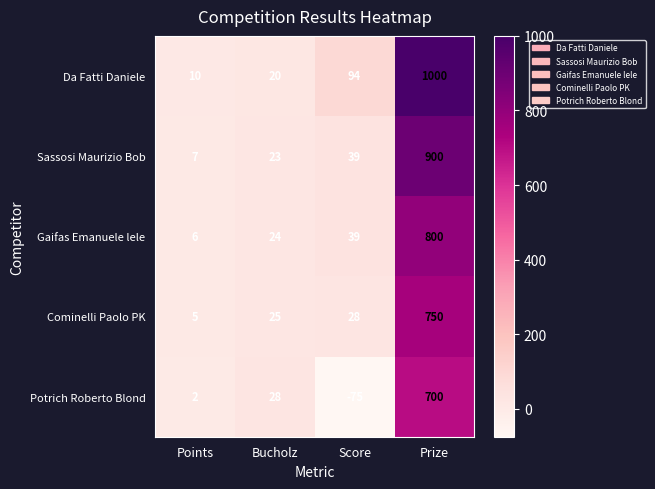

Reading left to right, transcribe all the data shown in this chart.

Da Fatti Daniele: 10	20	94	1000
Sassosi Maurizio Bob: 7	23	39	900
Gaifas Emanuele lele: 6	24	39	800
Cominelli Paolo PK: 5	25	28	750
Potrich Roberto Blond: 2	28	-75	700